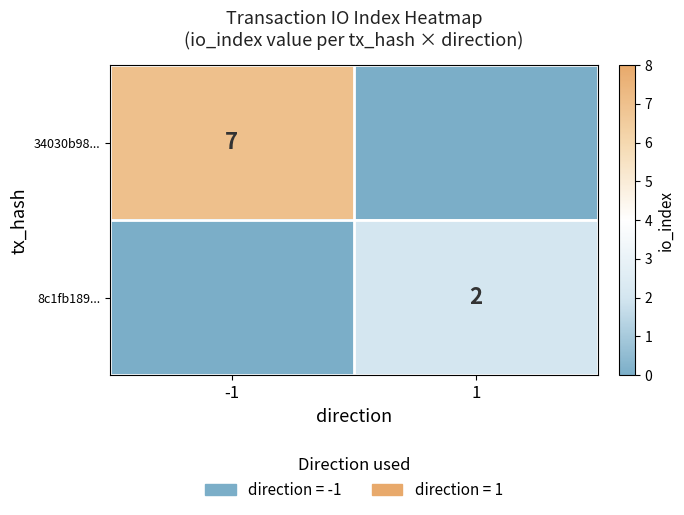

Is it true that 8c1fb189... equals 3 at 1?

False